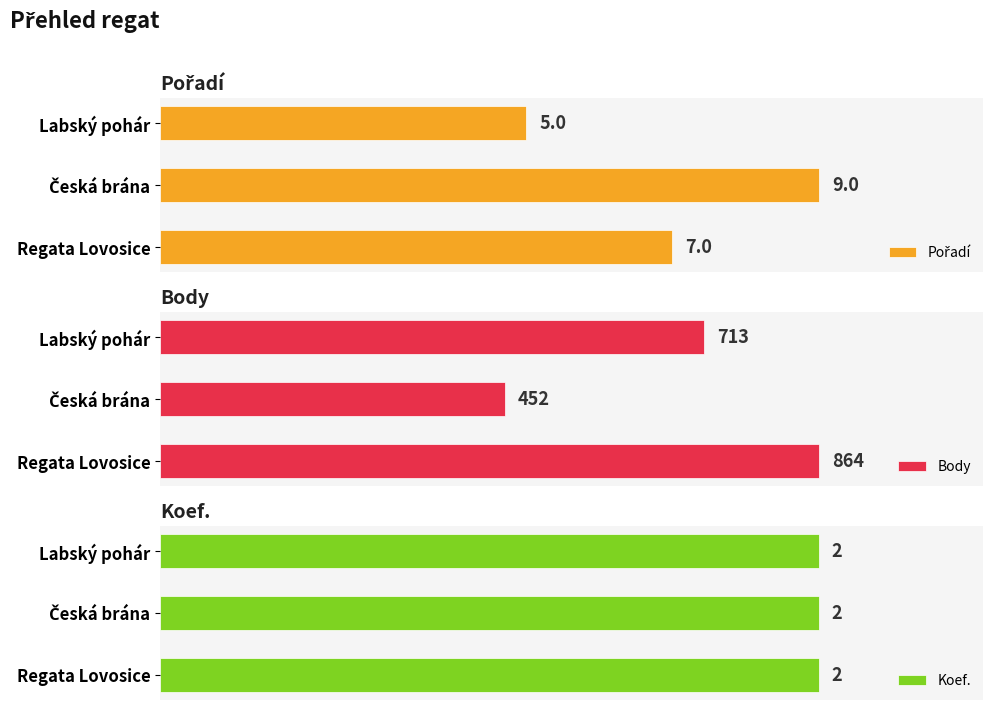

Where is Body nearest to the value 658?

Labský pohár